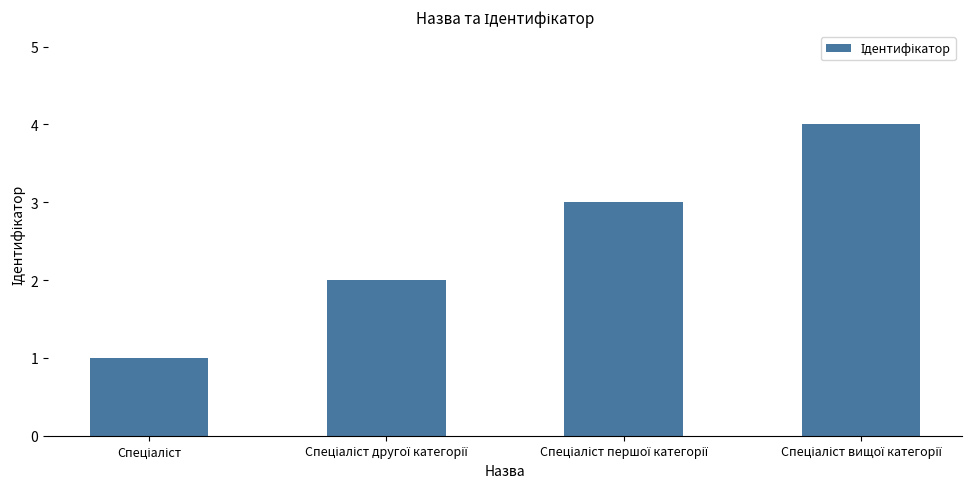

What is the maximum value shown in the chart?

4